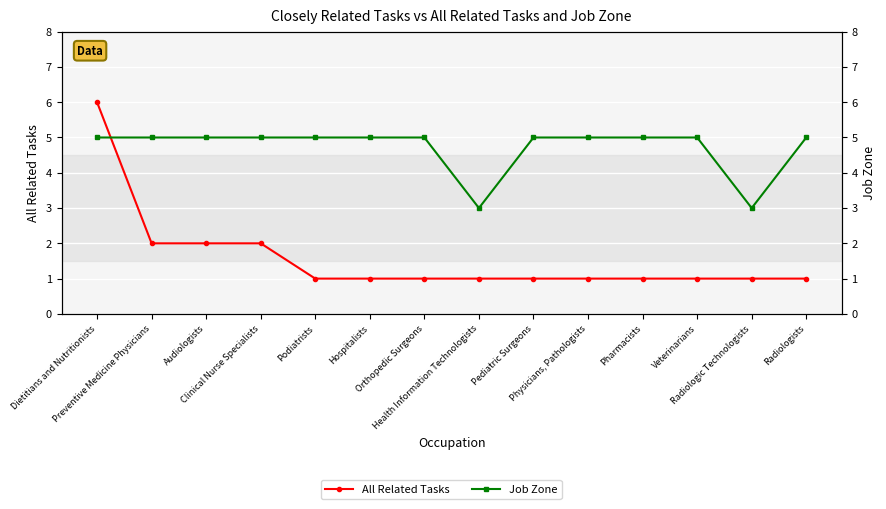

What is the sum of the All Related Tasks values at Physicians, Pathologists and Pediatric Surgeons?

2